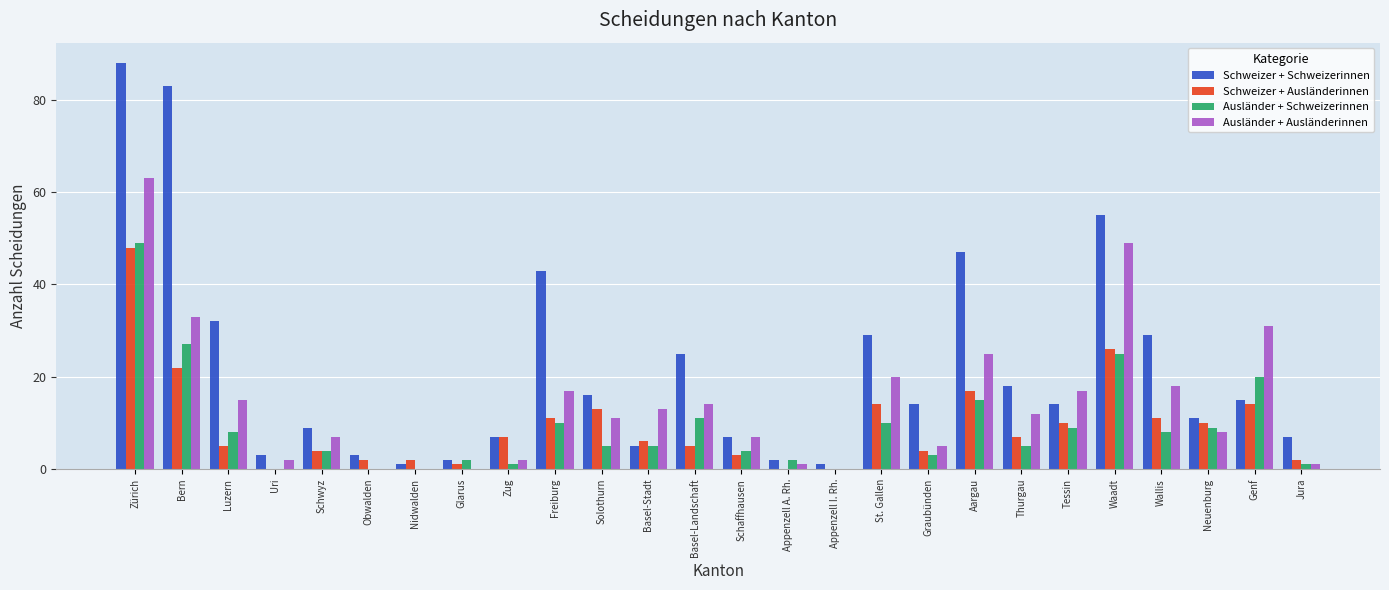

Is it true that Ausländer + Schweizerinnen equals 18 at Basel-Landschaft?

False